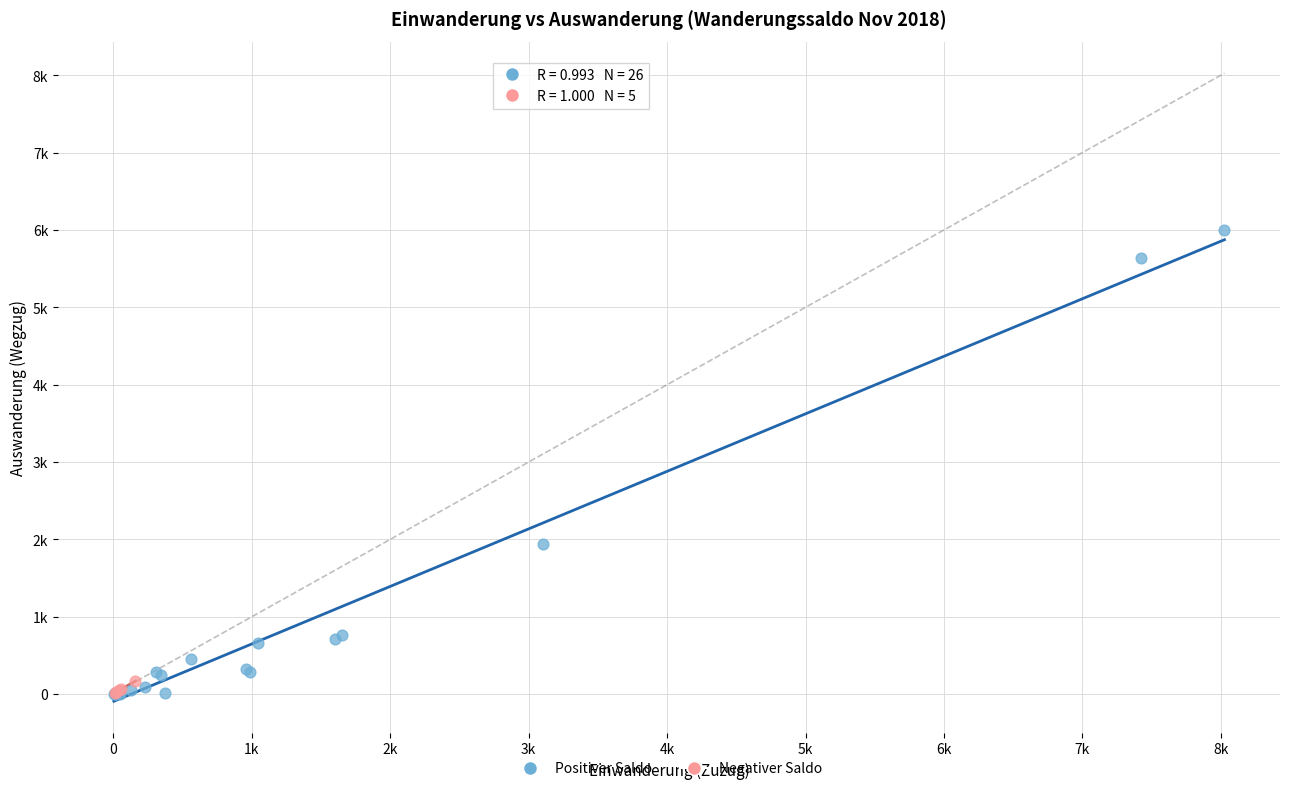

What are all the series names shown in the legend?

Positiver Saldo, Negativer Saldo